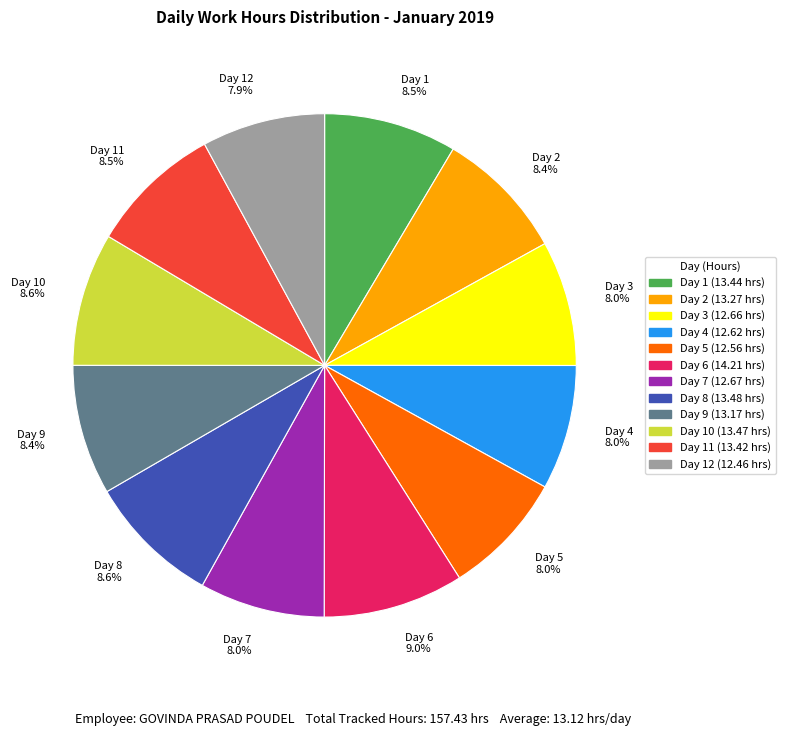

Approximately how many times larger is the value at Day 8 8.6% compared to Day 7 8.0%?

1.1